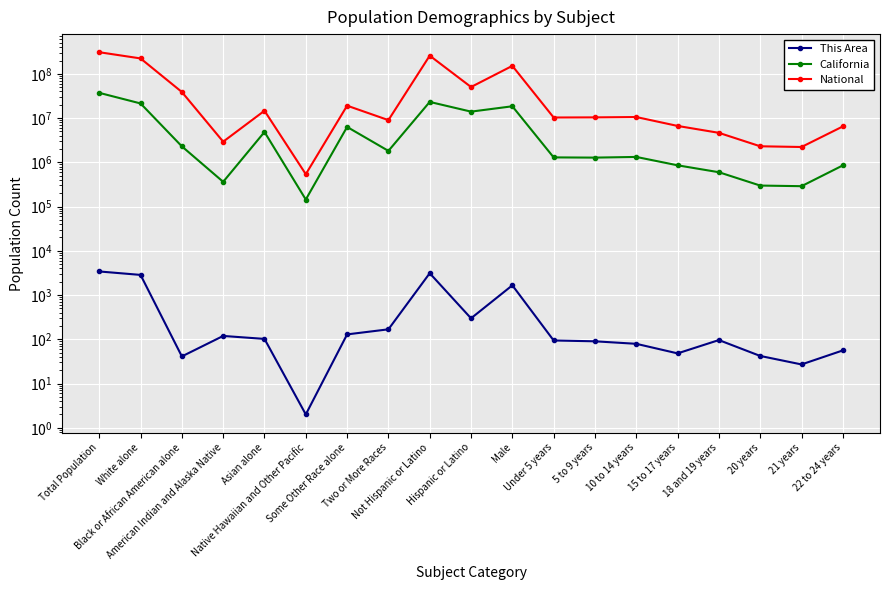

Which series has the largest range (max minus min)?

National